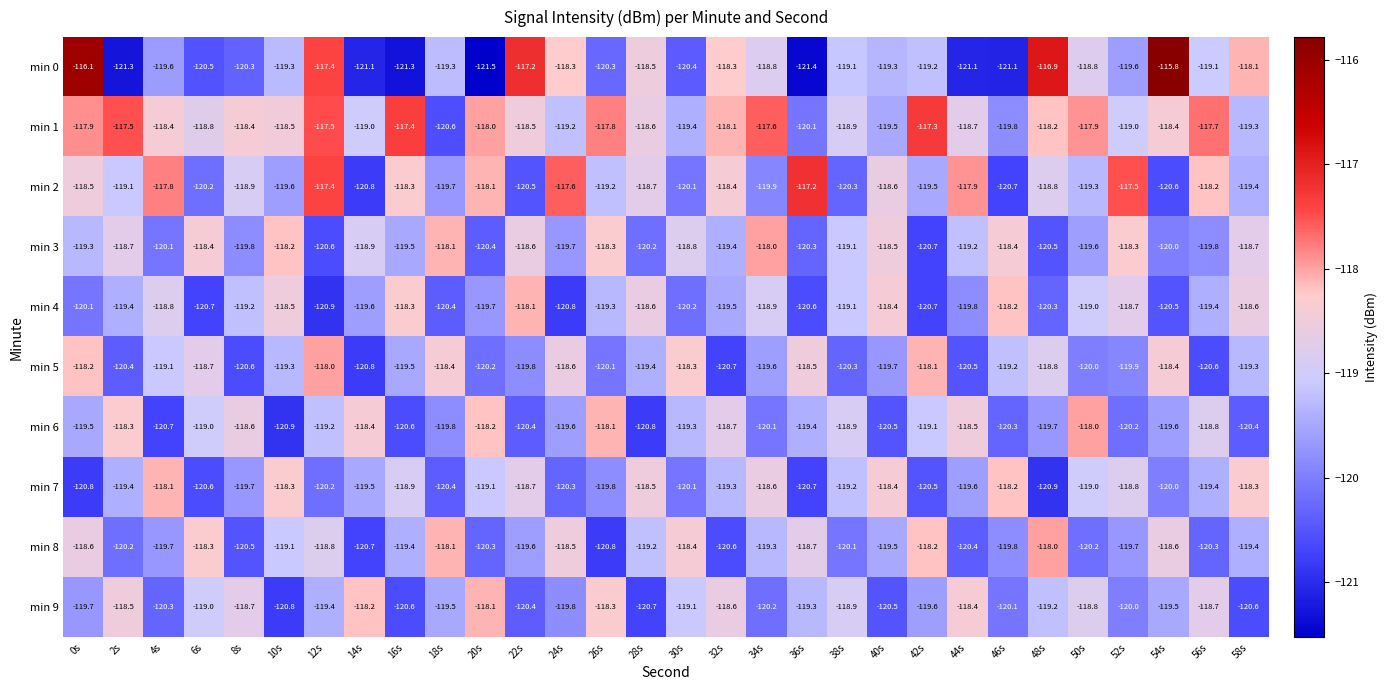

What is the spread (max minus min) of values at 14s?

2.9